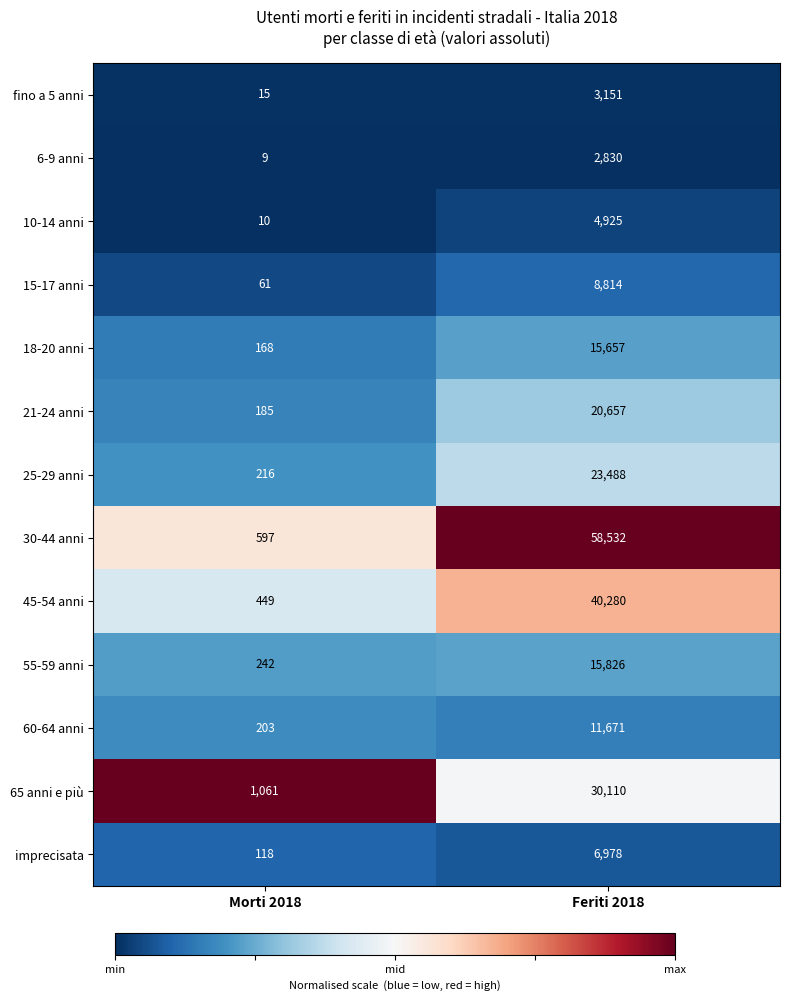

Reading left to right, what are all the values shown in this chart?

fino a 5 anni: 15	3151
6-9 anni: 9	2830
10-14 anni: 10	4925
15-17 anni: 61	8814
18-20 anni: 168	15657
21-24 anni: 185	20657
25-29 anni: 216	23488
30-44 anni: 597	58532
45-54 anni: 449	40280
55-59 anni: 242	15826
60-64 anni: 203	11671
65 anni e più: 1061	30110
imprecisata: 118	6978